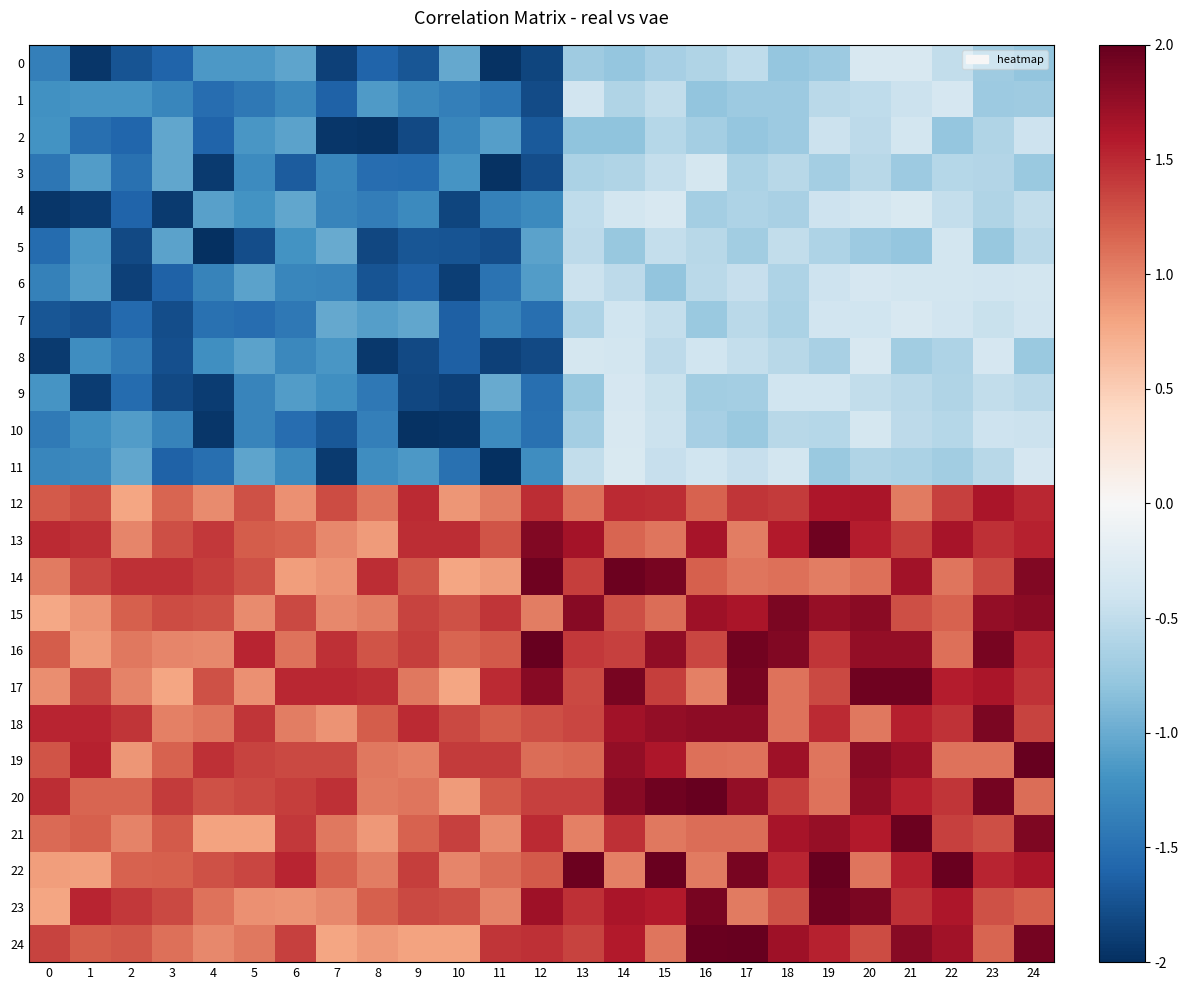

At which category is the sum across all series the highest?

20